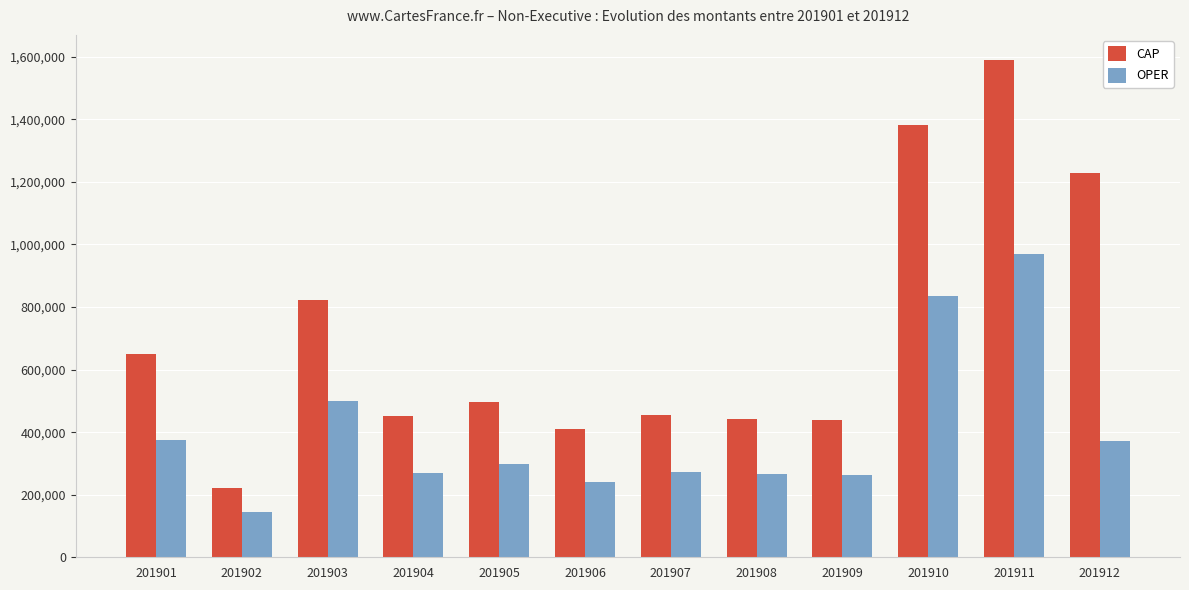

What is the difference between the OPER values at 201908 and 201907?

6319.0